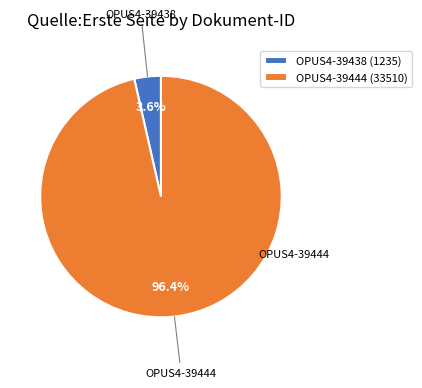

How many slices are in this pie chart?

2